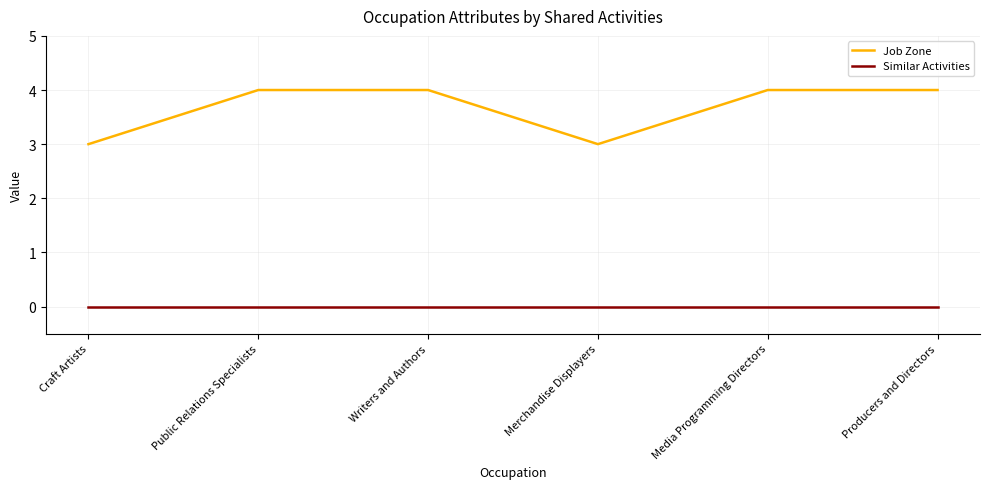

Which series has the widest spread of values?

Job Zone